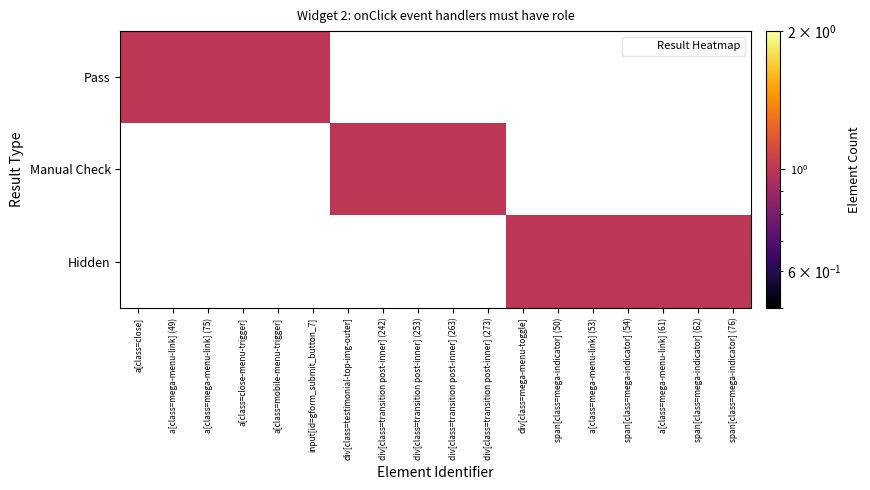

Where is Pass nearest to the value 0?

div[class=testimonial-top-img-outer]